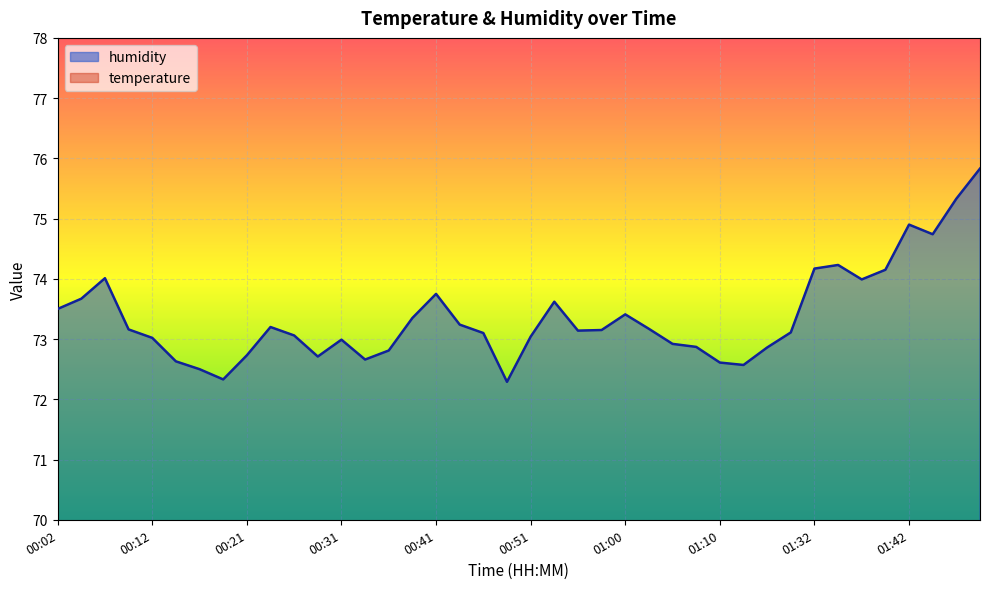

What position from the right is 00:24?

31